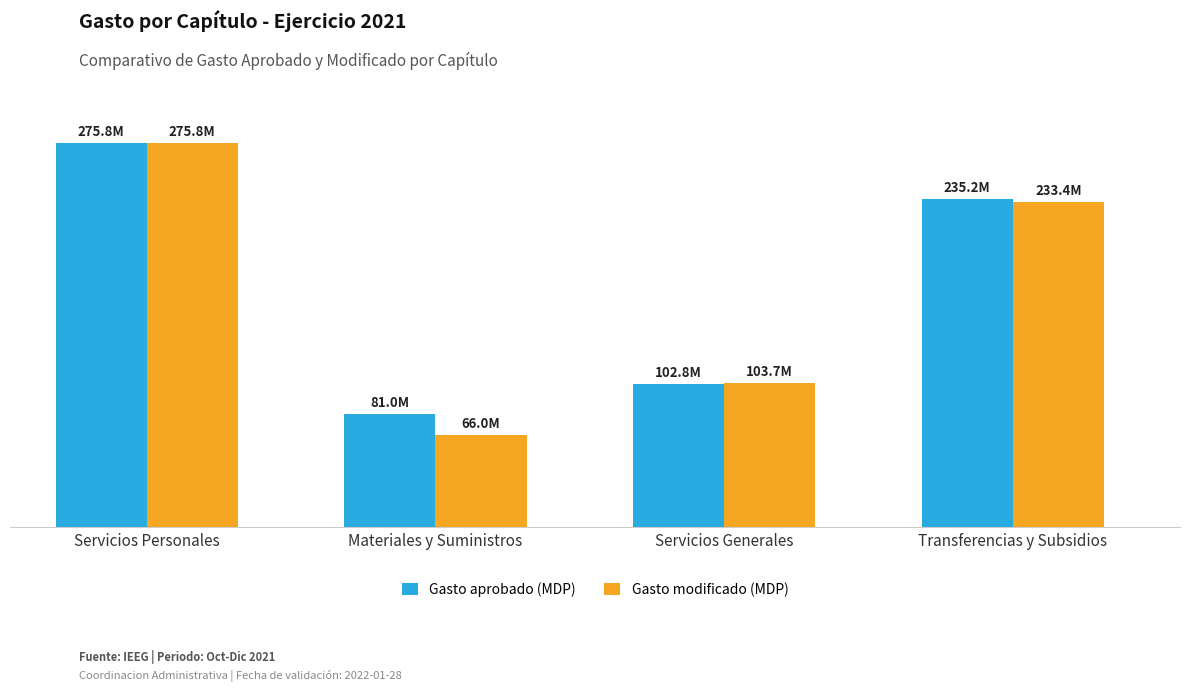

Where does the Gasto modificado (MDP) series first go above 233446935?

Servicios Personales